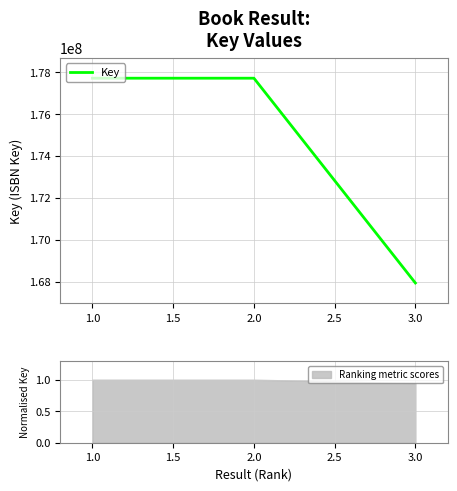

The value of Key at 2.0 is 177716309. True or false?

True